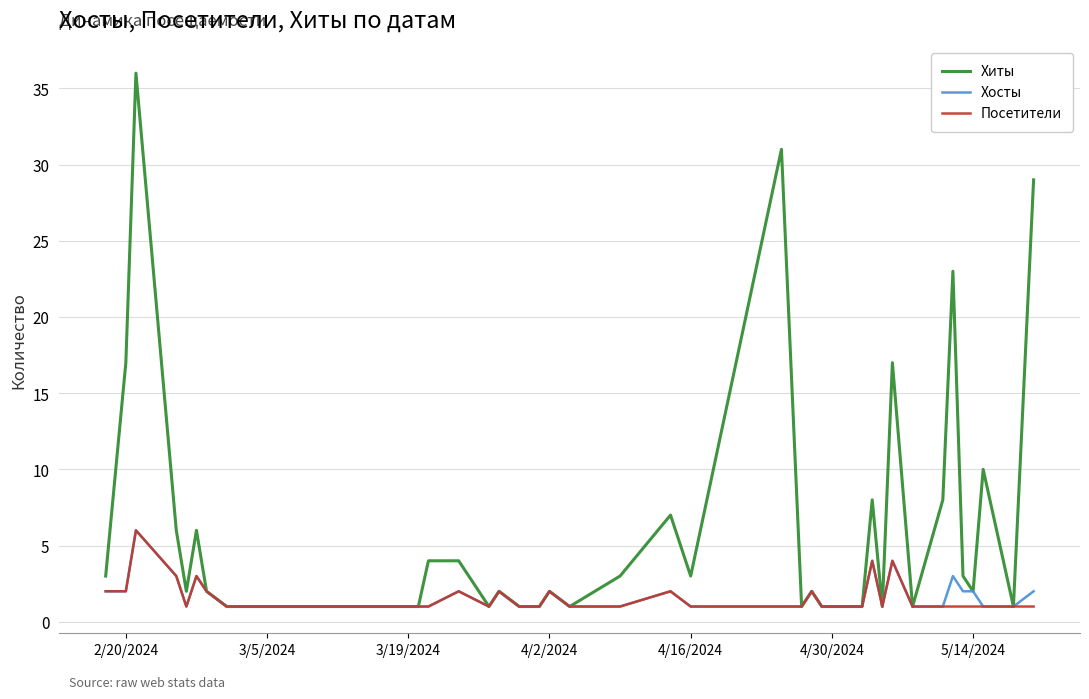

How many lines are shown in the chart?

3